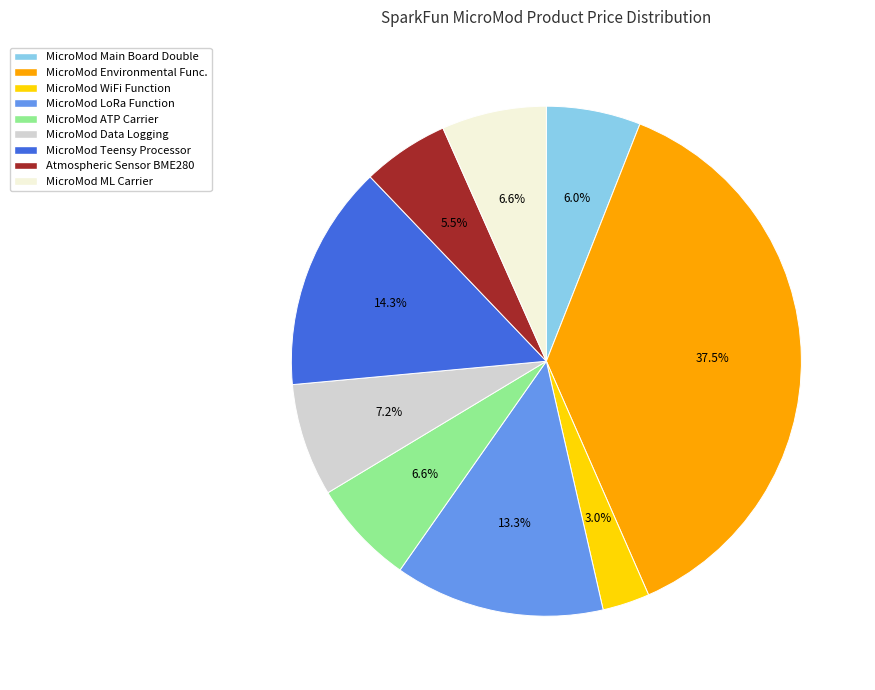

Is there any slice that represents more than half of the pie?

No